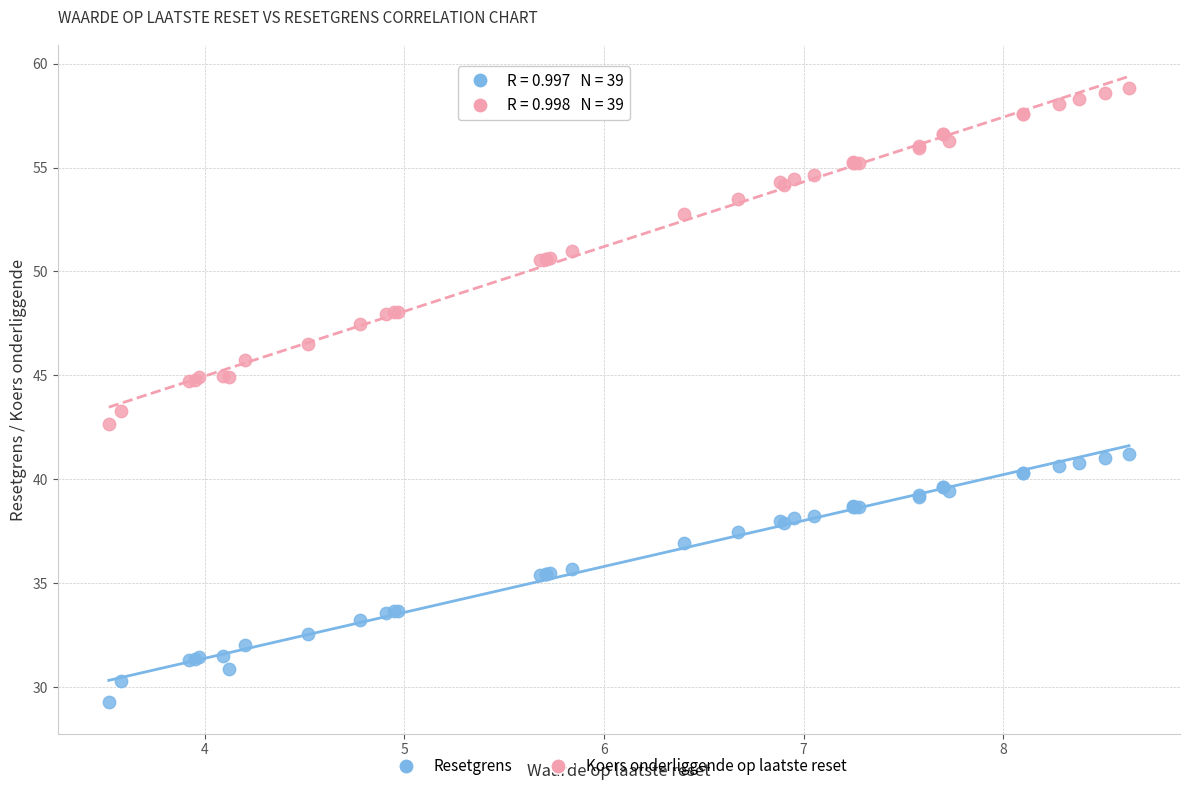

What is the X range (max minus min) for the scatter plot?

5.1